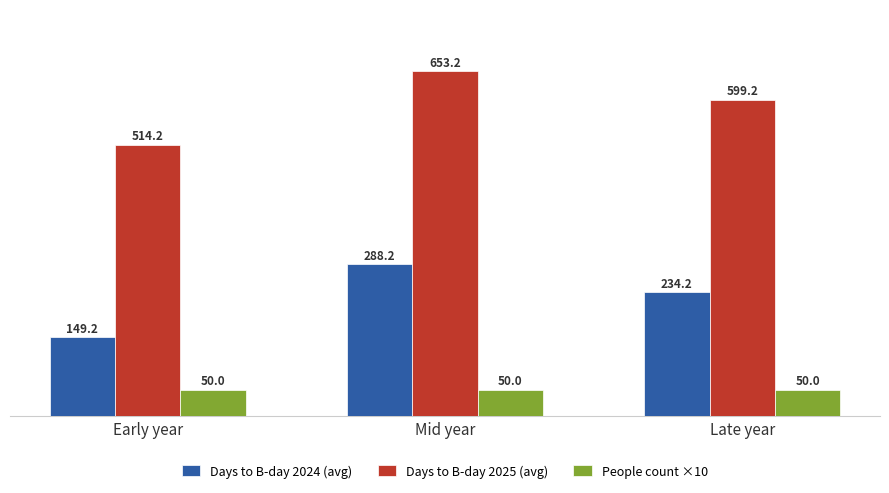

Reading right to left, what are all the values shown in this chart?

Days to B-day 2024 (avg): 234.2	288.2	149.2
Days to B-day 2025 (avg): 599.2	653.2	514.2
People count ×10: 50.0	50.0	50.0